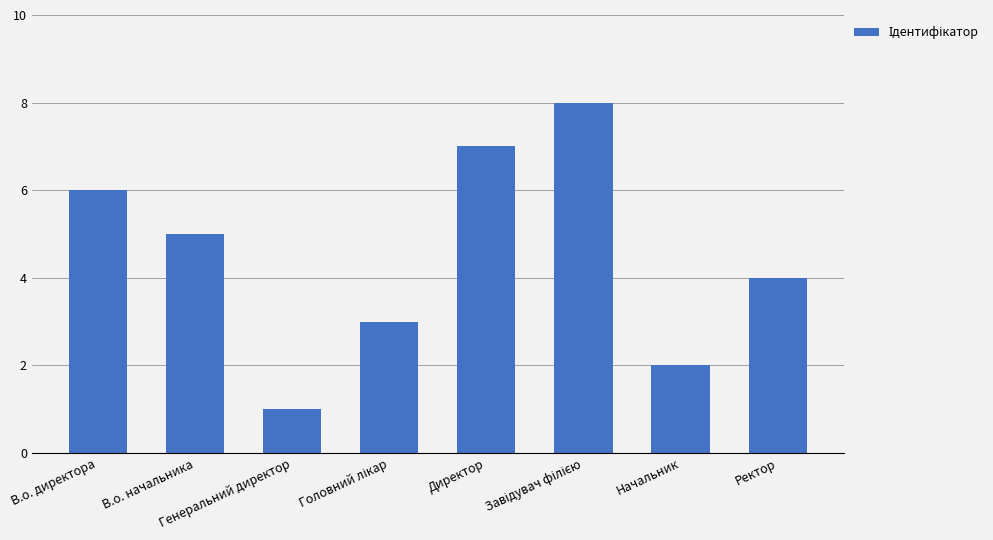

Does the chart contain any negative values?

No